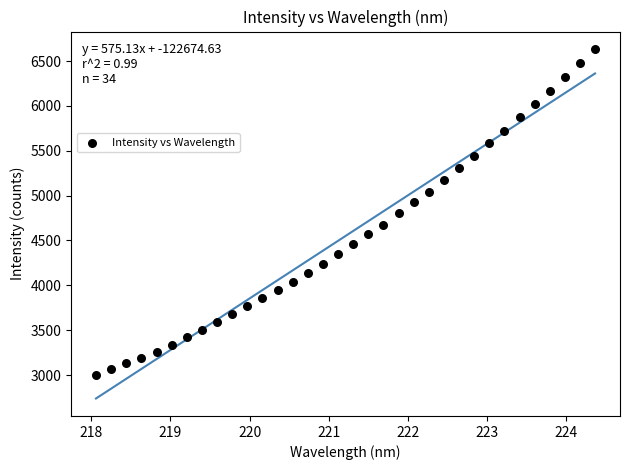

What is the range of Y values (max minus min)?

3636.8